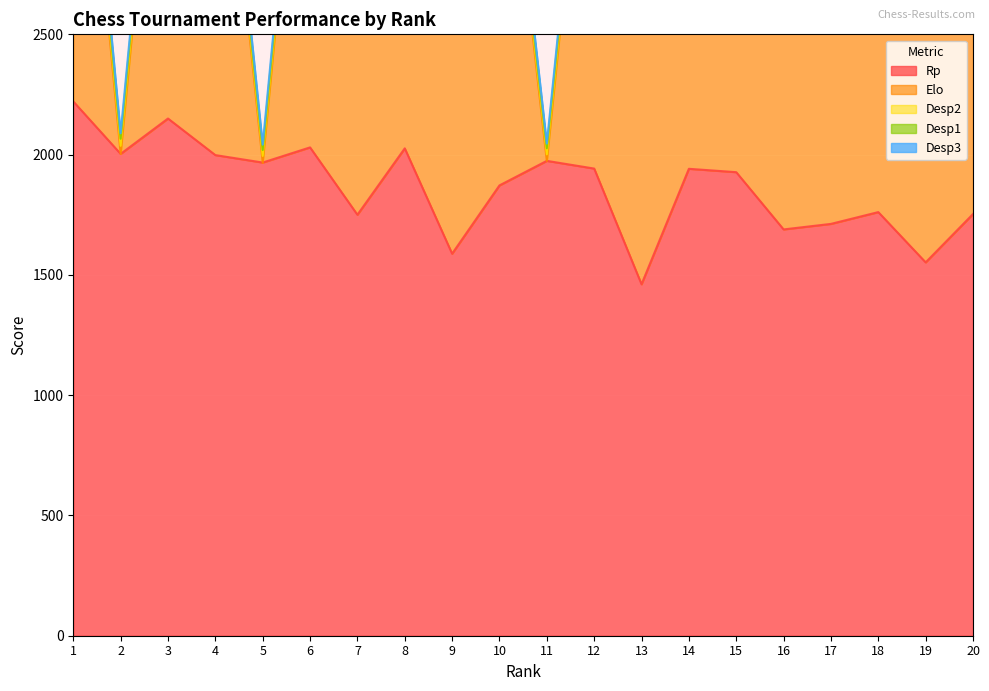

Which series has the largest total across all categories?

Rp